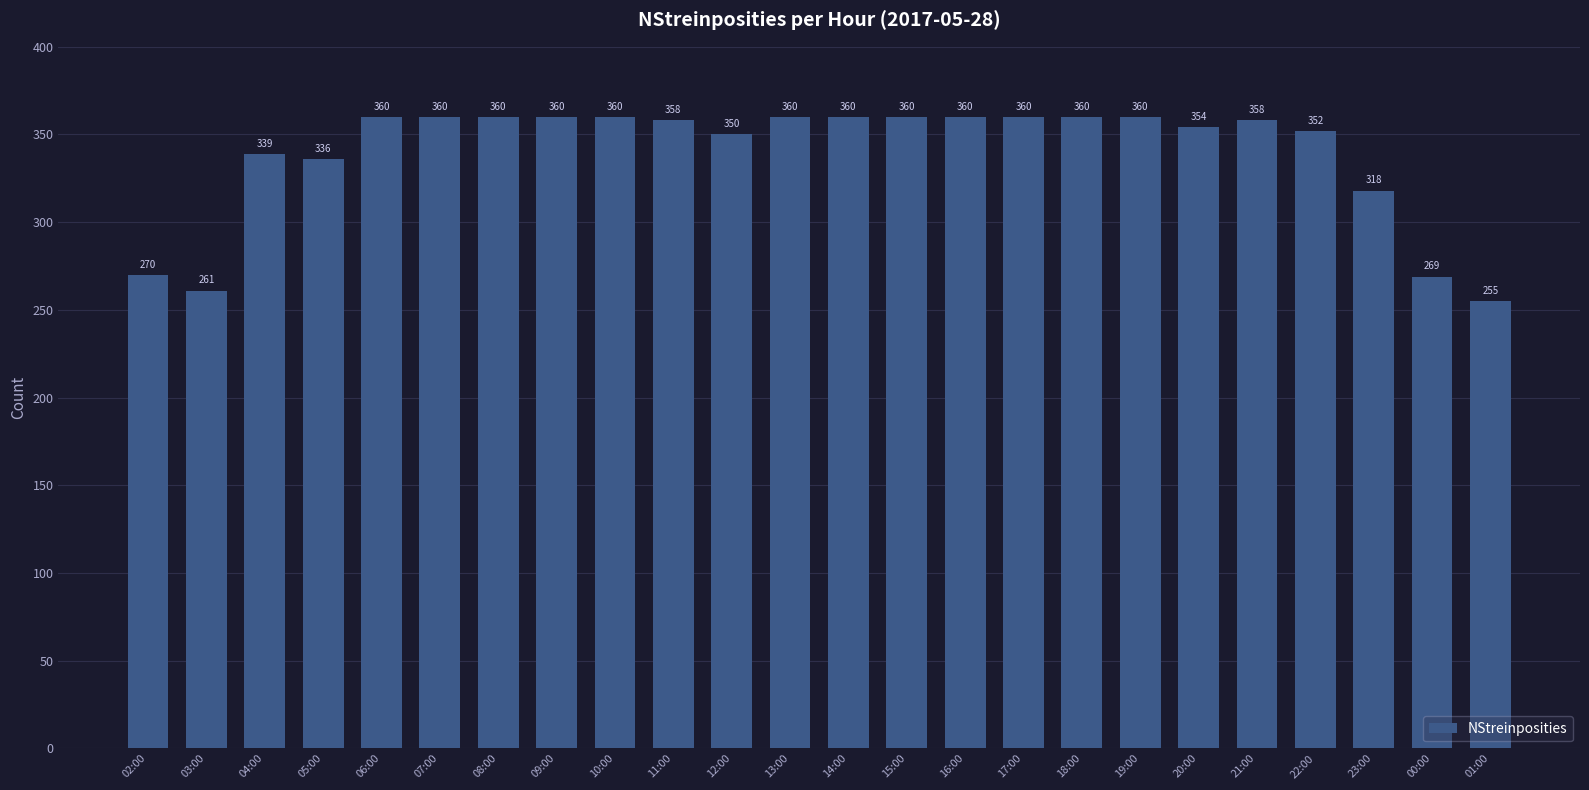

What is the smallest value displayed?

255